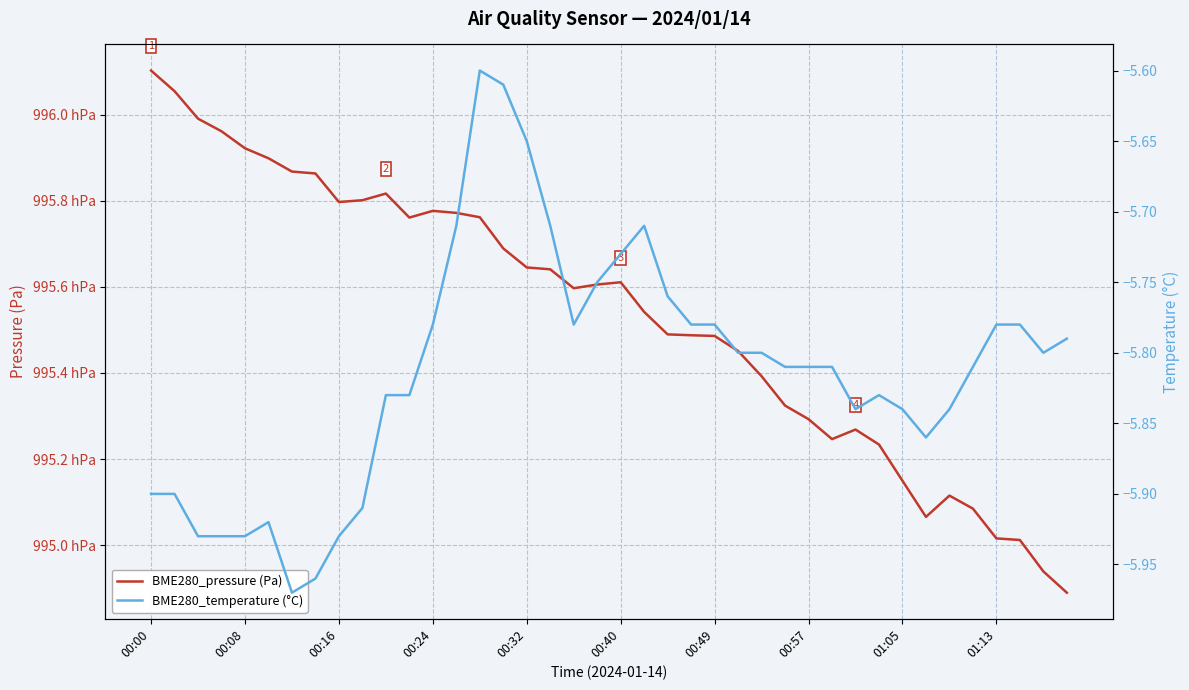

The value of BME280_temperature (°C) at 01:13 is -8.5. True or false?

False